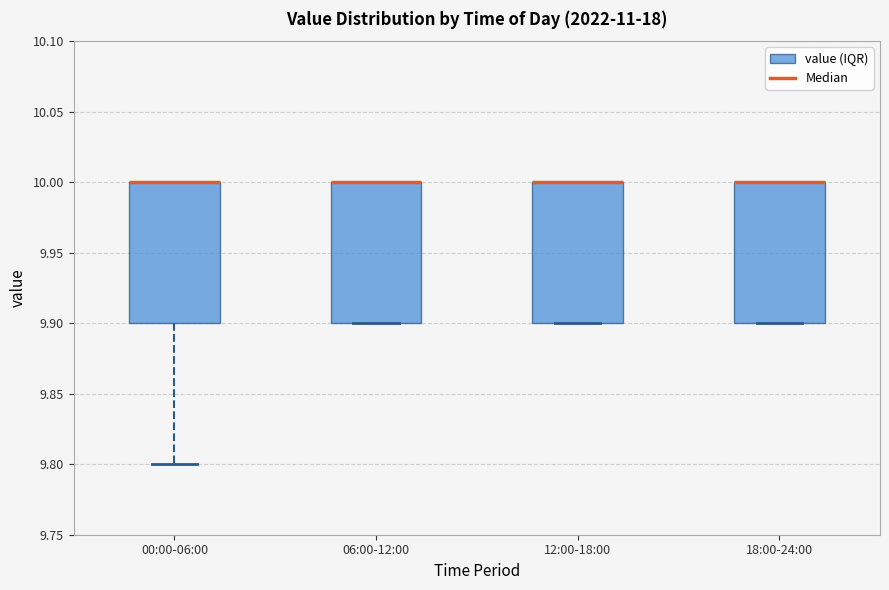

Where is the lower edge of the box for 06:00-12:00 on the y-axis? The values are not printed on the chart, so give them approximately, as read against the axis.

9.9